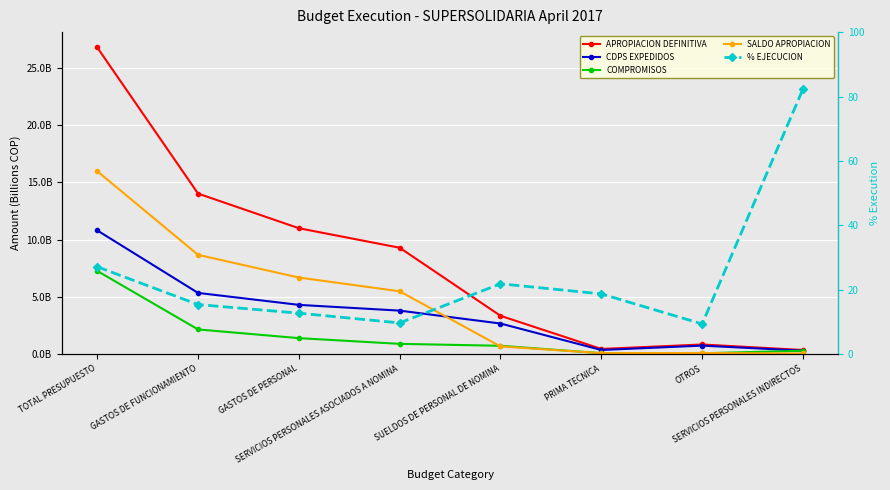

Reading right to left, extract all data points from this chart.

APROPIACION DEFINITIVA: SERVICIOS PERSONALES INDIRECTOS=0.4	OTROS=0.8	PRIMA TECNICA=0.5	SUELDOS DE PERSONAL DE NOMINA=3.3	SERVICIOS PERSONALES ASOCIADOS A NOMINA=9.3	GASTOS DE PERSONAL=11.0	GASTOS DE FUNCIONAMIENTO=14.0	TOTAL PRESUPUESTO=26.8
CDPS EXPEDIDOS: SERVICIOS PERSONALES INDIRECTOS=0.3	OTROS=0.7	PRIMA TECNICA=0.4	SUELDOS DE PERSONAL DE NOMINA=2.7	SERVICIOS PERSONALES ASOCIADOS A NOMINA=3.8	GASTOS DE PERSONAL=4.3	GASTOS DE FUNCIONAMIENTO=5.3	TOTAL PRESUPUESTO=10.8
COMPROMISOS: SERVICIOS PERSONALES INDIRECTOS=0.3	OTROS=0.1	PRIMA TECNICA=0.1	SUELDOS DE PERSONAL DE NOMINA=0.7	SERVICIOS PERSONALES ASOCIADOS A NOMINA=0.9	GASTOS DE PERSONAL=1.4	GASTOS DE FUNCIONAMIENTO=2.2	TOTAL PRESUPUESTO=7.3
SALDO APROPIACION: SERVICIOS PERSONALES INDIRECTOS=0.1	OTROS=0.1	PRIMA TECNICA=0.1	SUELDOS DE PERSONAL DE NOMINA=0.7	SERVICIOS PERSONALES ASOCIADOS A NOMINA=5.5	GASTOS DE PERSONAL=6.7	GASTOS DE FUNCIONAMIENTO=8.7	TOTAL PRESUPUESTO=16.0
% EJECUCION: SERVICIOS PERSONALES INDIRECTOS=82.3	OTROS=9.4	PRIMA TECNICA=18.7	SUELDOS DE PERSONAL DE NOMINA=21.9	SERVICIOS PERSONALES ASOCIADOS A NOMINA=9.7	GASTOS DE PERSONAL=12.7	GASTOS DE FUNCIONAMIENTO=15.4	TOTAL PRESUPUESTO=27.1